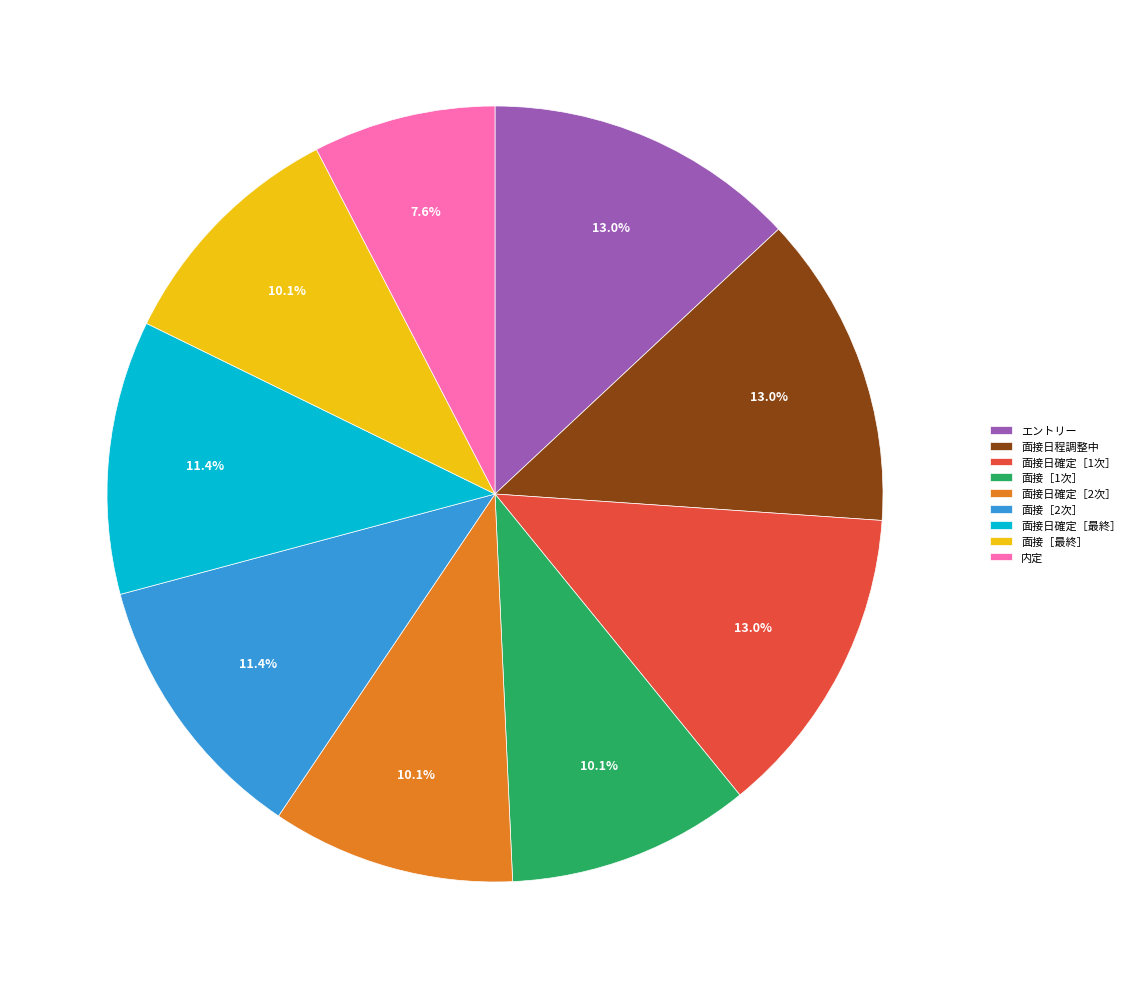

Which has a higher value, 面接日確定［2次］ or 面接［2次］?

面接［2次］